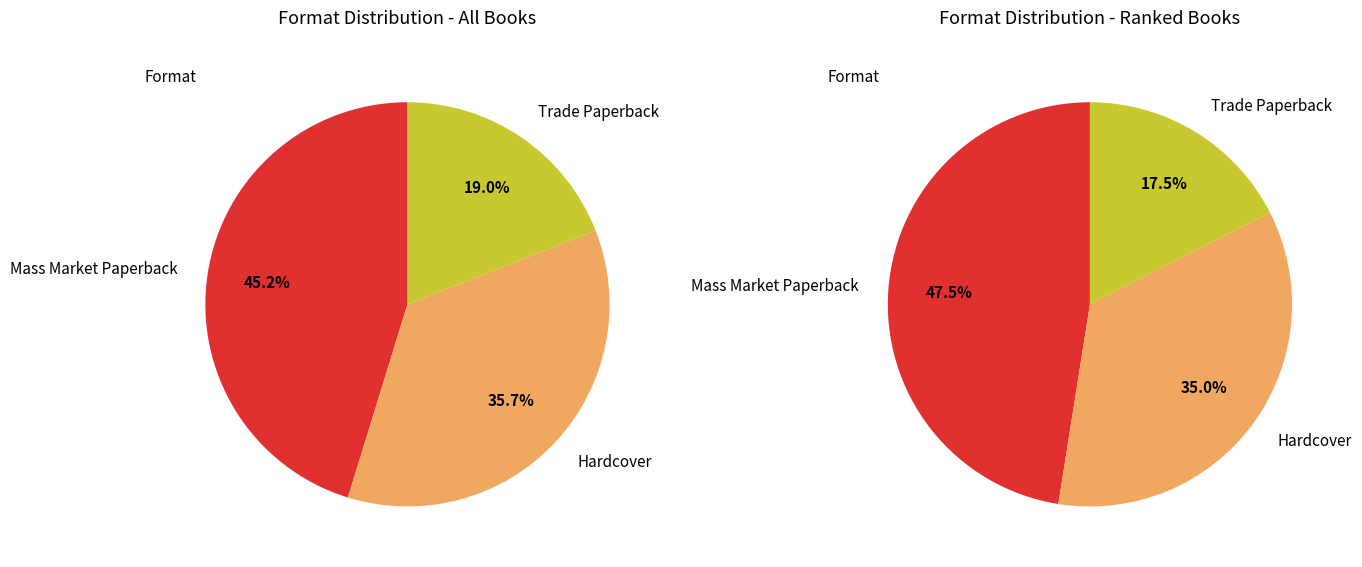

What percentage is the Trade Paperback slice, to the nearest percent?

19%